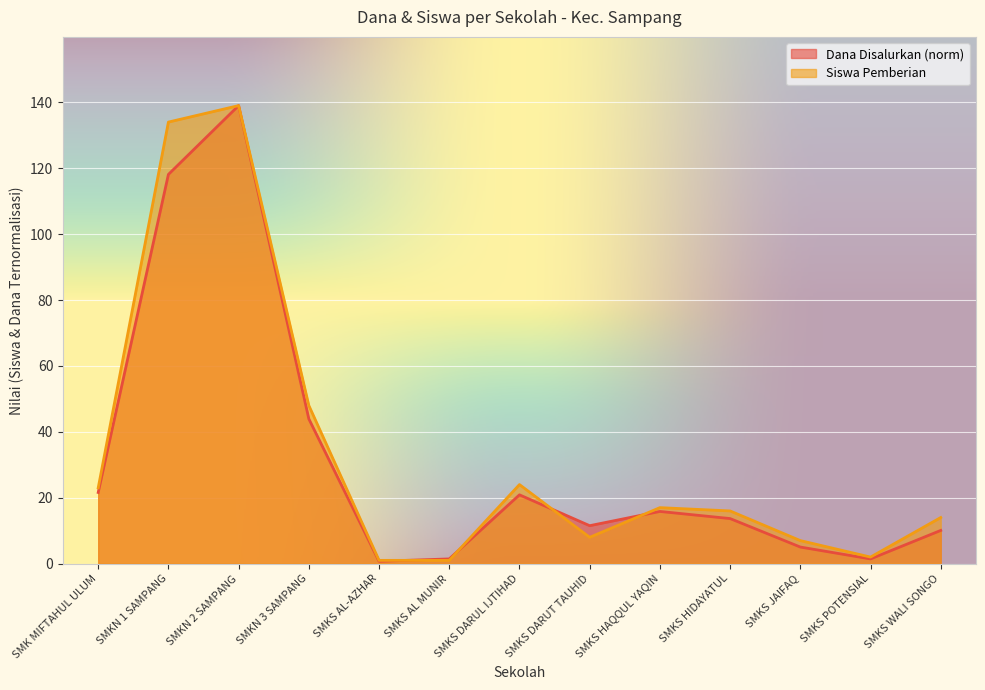

Reading left to right, list all the values displayed in this chart.

Dana Disalurkan: SMK MIFTAHUL ULUM=21.6	SMKN 1 SAMPANG=118.1	SMKN 2 SAMPANG=139.0	SMKN 3 SAMPANG=43.9	SMKS AL-AZHAR=0.7	SMKS AL MUNIR=1.4	SMKS DARUL IJTIHAD=20.9	SMKS DARUT TAUHID=11.5	SMKS HAQQUL YAQIN=15.8	SMKS HIDAYATUL=13.7	SMKS JAIFAQ=5.0	SMKS POTENSIAL=1.4	SMKS WALI SONGO=10.1
Siswa Pemberian: SMK MIFTAHUL ULUM=23.0	SMKN 1 SAMPANG=134.0	SMKN 2 SAMPANG=139.0	SMKN 3 SAMPANG=48.0	SMKS AL-AZHAR=1.0	SMKS AL MUNIR=1.0	SMKS DARUL IJTIHAD=24.0	SMKS DARUT TAUHID=8.0	SMKS HAQQUL YAQIN=17.0	SMKS HIDAYATUL=16.0	SMKS JAIFAQ=7.0	SMKS POTENSIAL=2.0	SMKS WALI SONGO=14.0